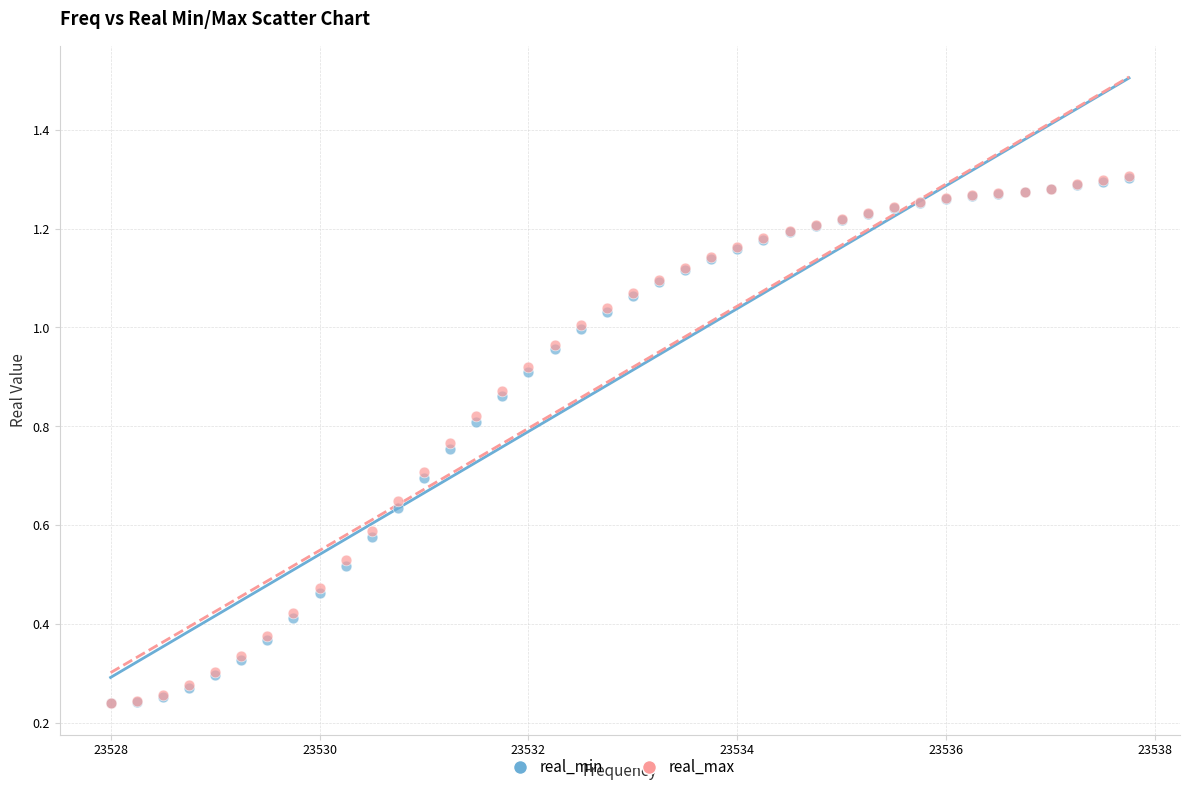

What are all the series names shown in the legend?

real_min, real_max